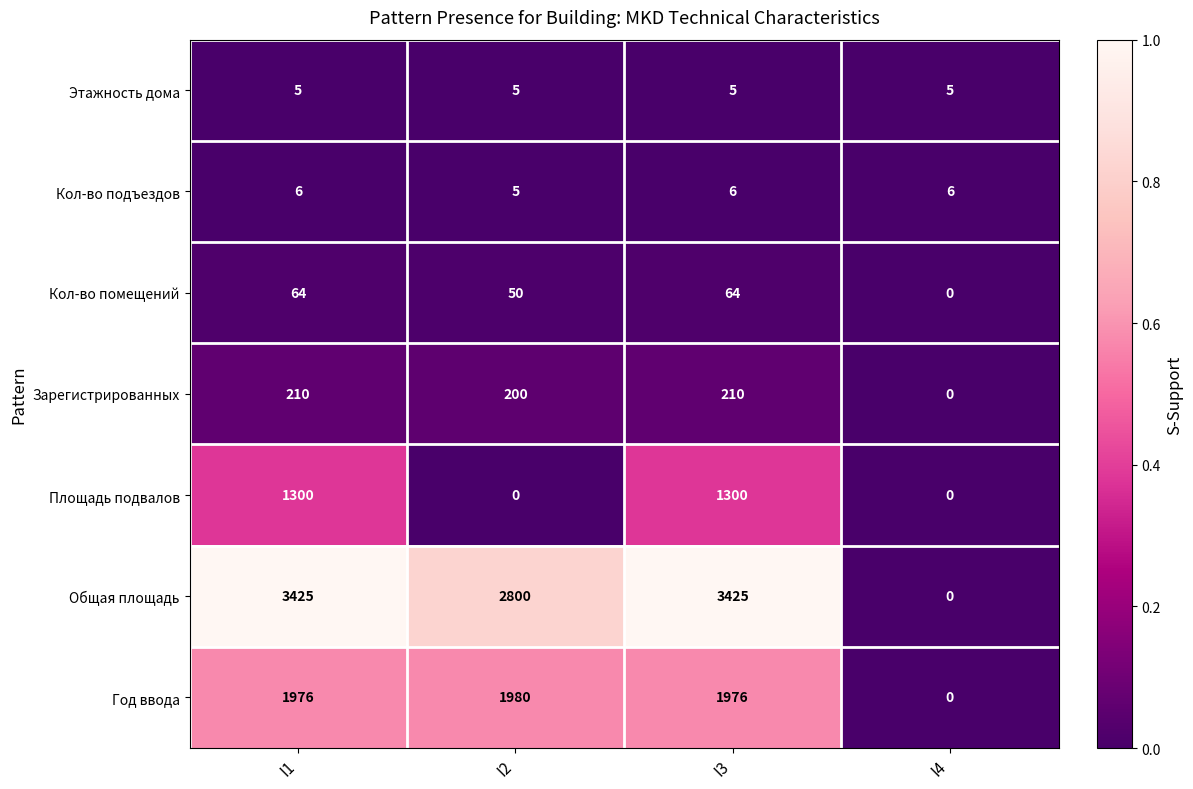

At which label is Кол-во помещений closest to 32?

I2